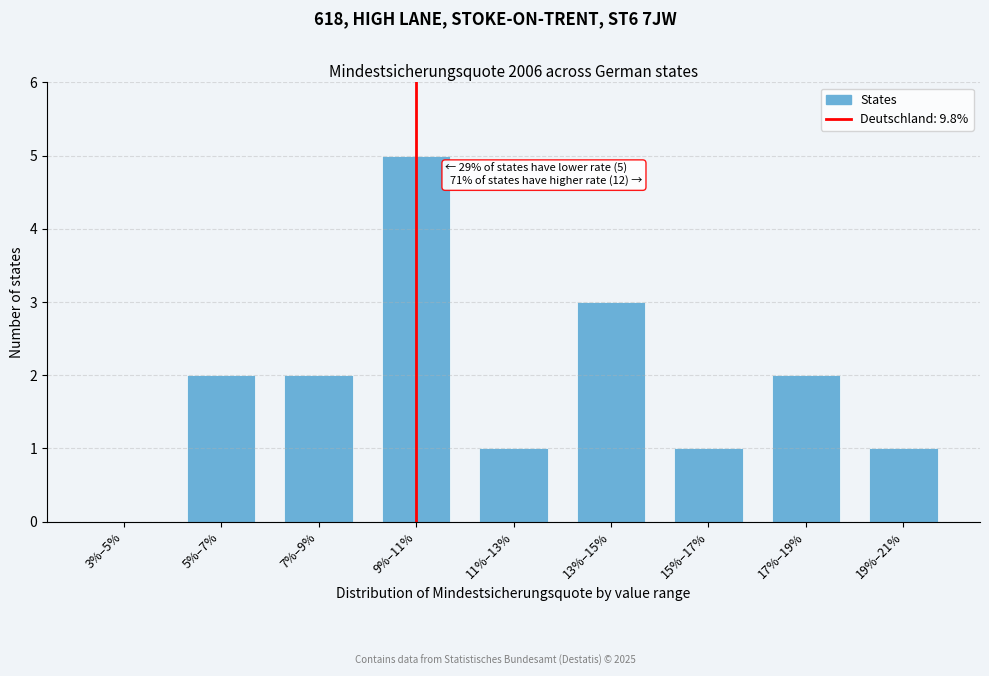

Reading left to right, what are all the values shown in this chart?

3%–5%=0	5%–7%=2	7%–9%=2	9%–11%=5	11%–13%=1	13%–15%=3	15%–17%=1	17%–19%=2	19%–21%=1